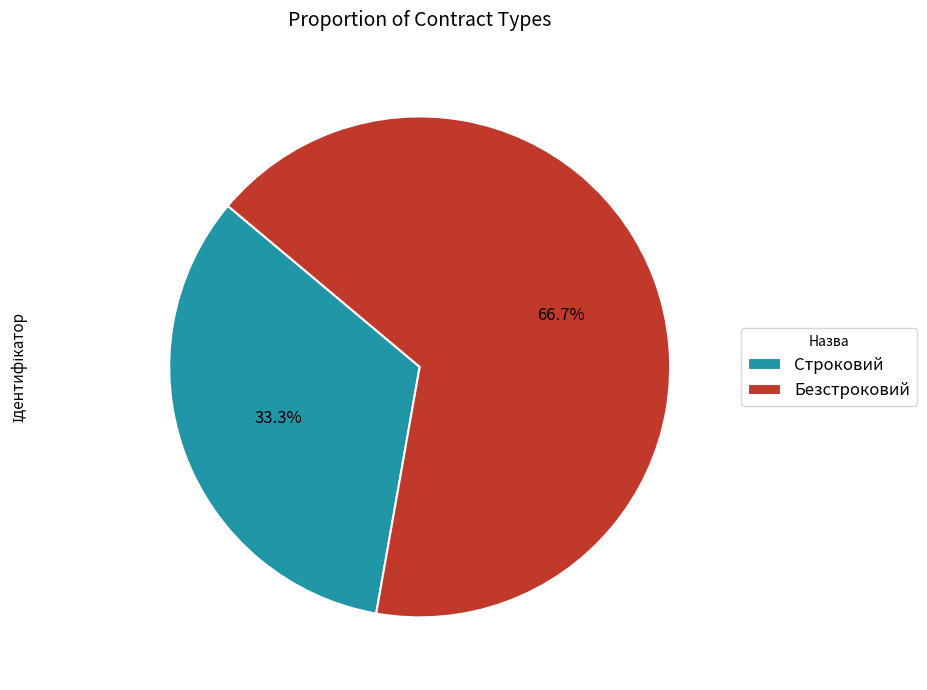

True or false: Строковий accounts for 33% of the total.

True